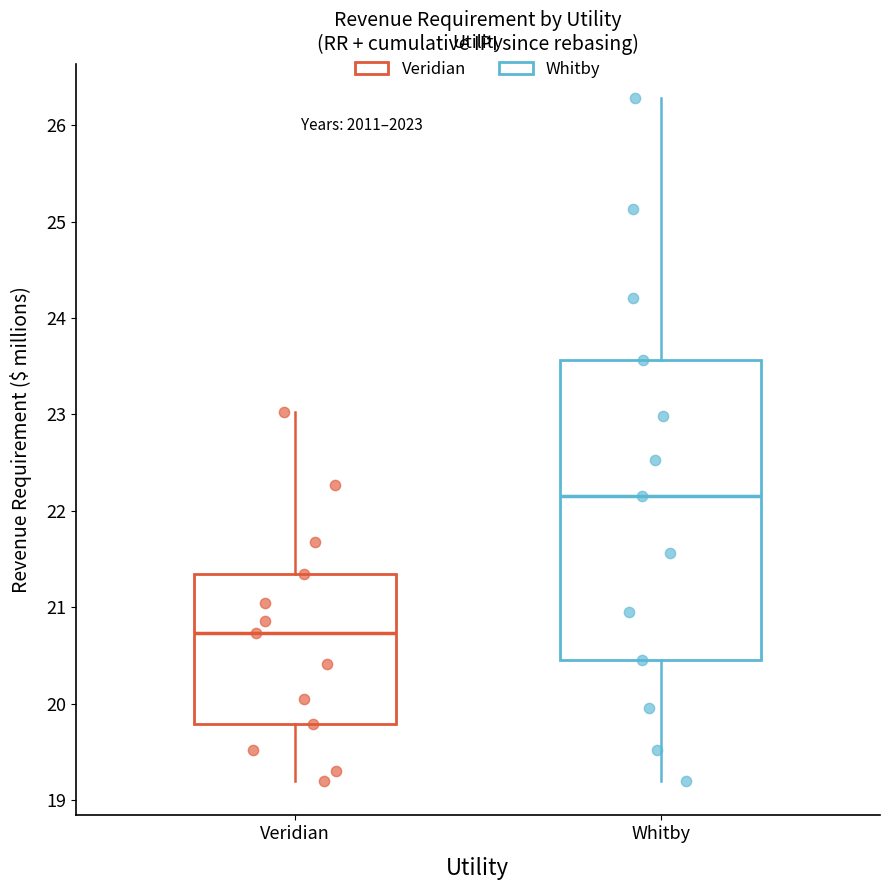

Comparing the boxes themselves (not the whiskers), which one is the tallest?

Whitby